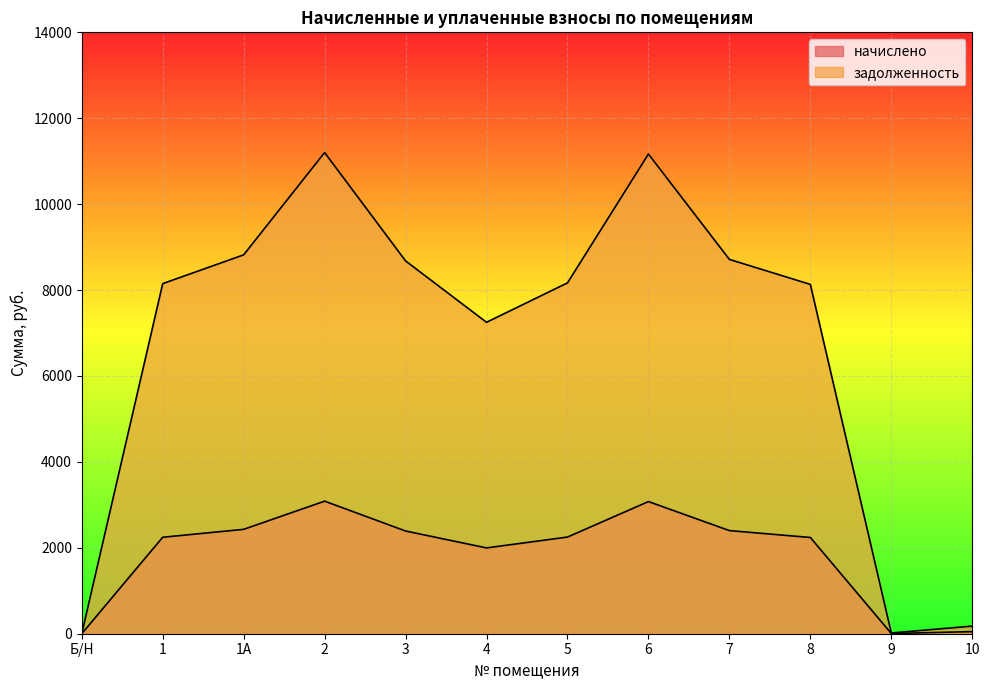

Reading left to right, list all the values displayed in this chart.

начислено: 0.0	2245.3	2430.0	3086.1	2391.1	1997.5	2250.2	3076.4	2400.8	2240.5	4.9	48.6
задолженность: 0.0	8149.7	8820.0	11201.4	8678.9	7250.0	8167.3	11166.1	8714.2	8132.0	17.6	176.4